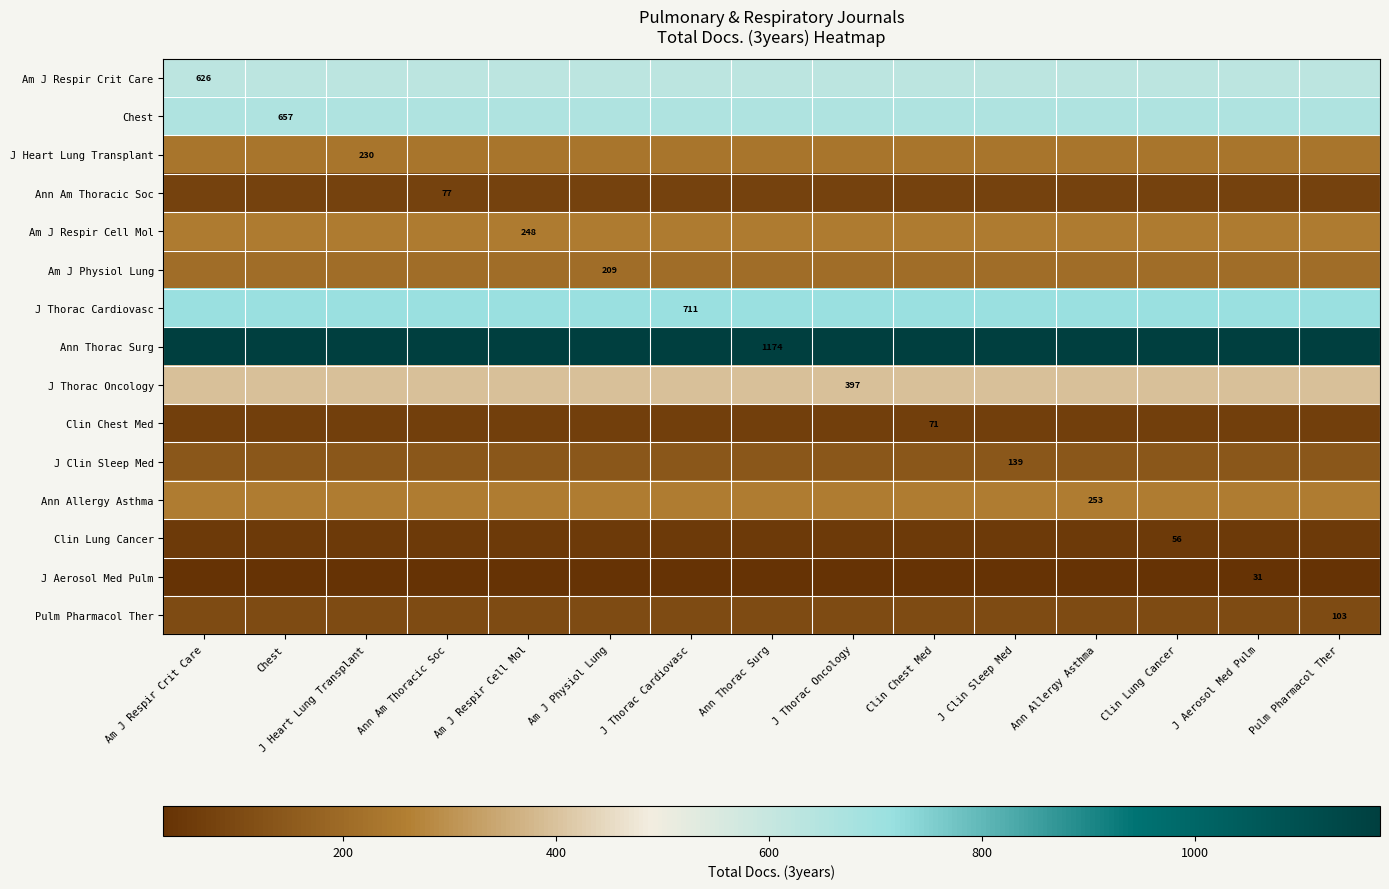

True or false: Clin Chest Med has a value of 124 at Clin Chest Med.

False